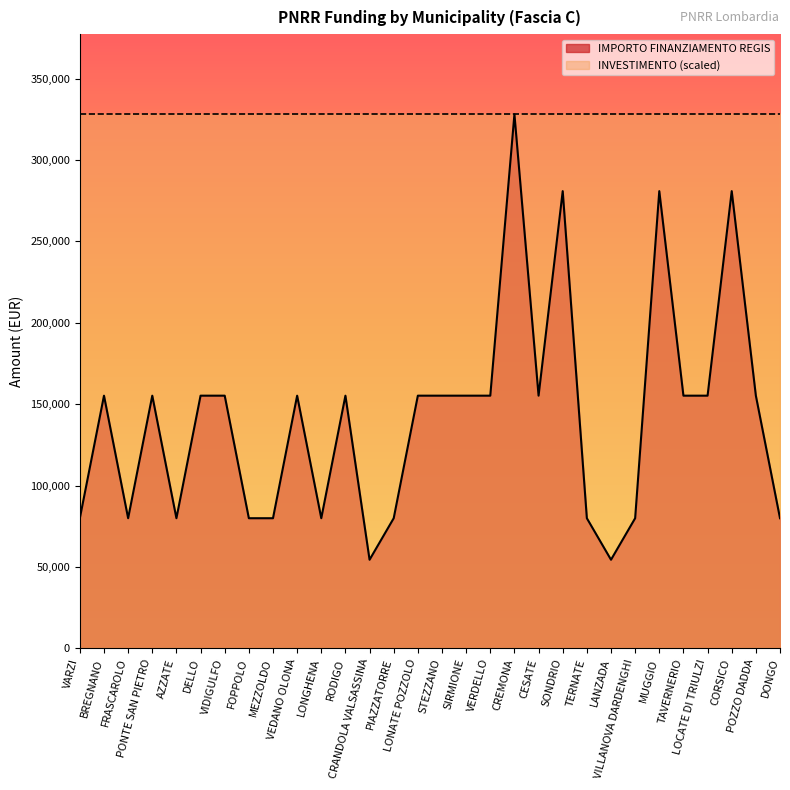

Does the chart display data point markers on the line(s)?

No